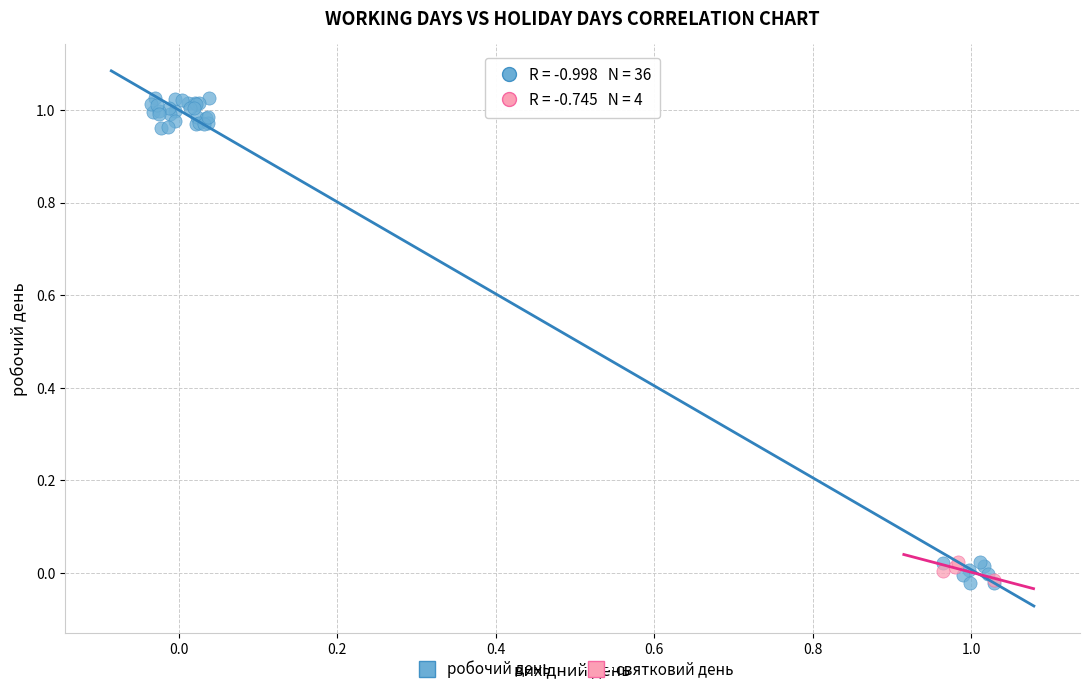

Which series has the largest Y range (max minus min)?

робочий день